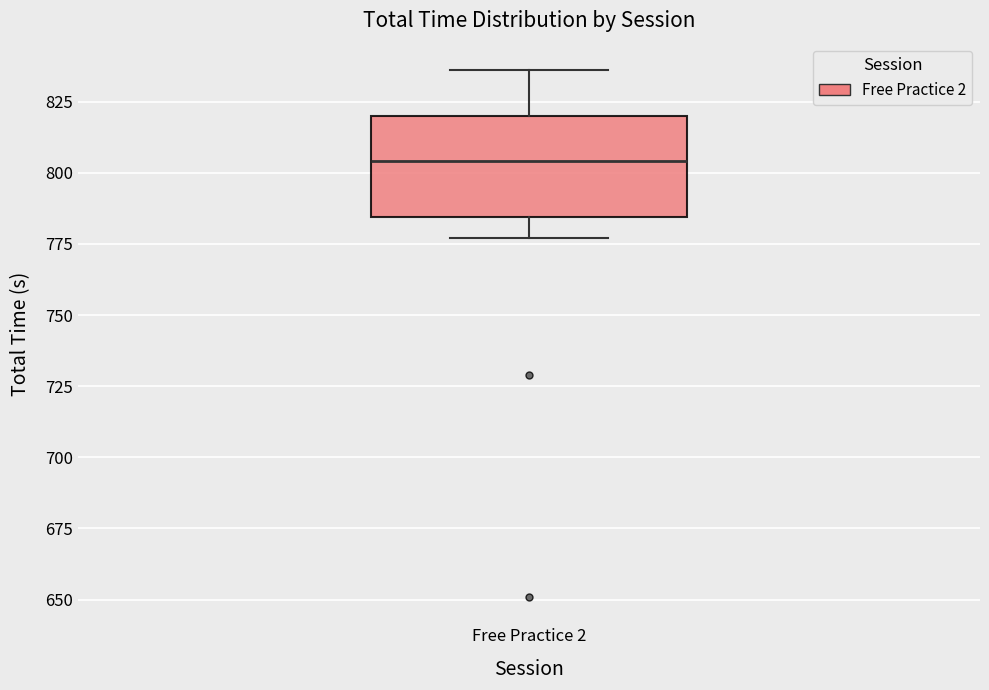

Read this box plot against the y-axis: the position of the median line, the range covered by the box, and the ends of both whiskers. The values are not printed on the chart, so give them approximately, as read against the axis.

median 805, box 785 to 820, whiskers 775 to 835